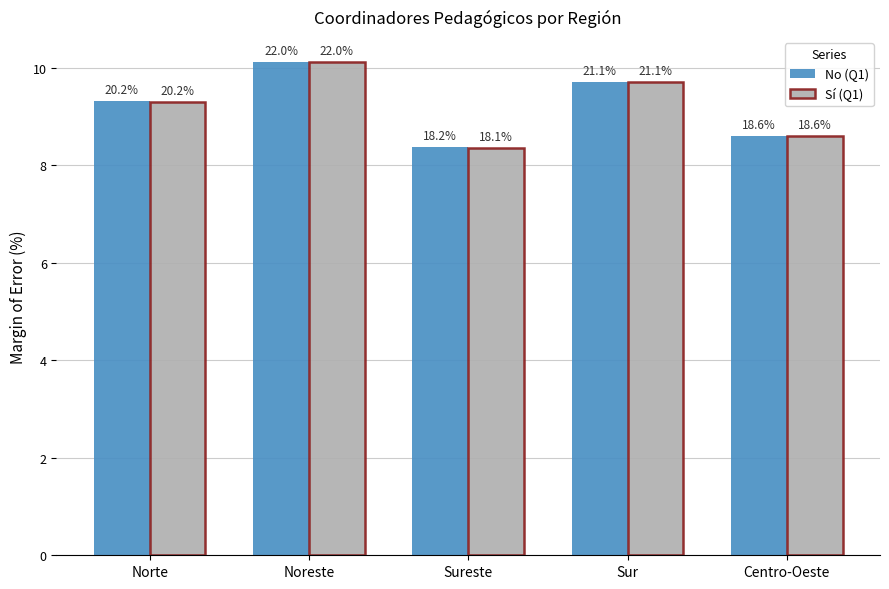

Which category has the lowest value across all series?

Sureste